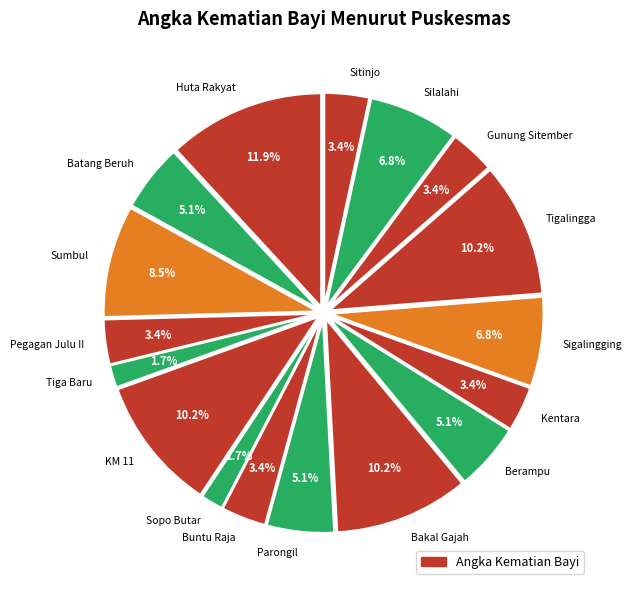

Is the sum of KM 11 and Sopo Butar greater than half?

No